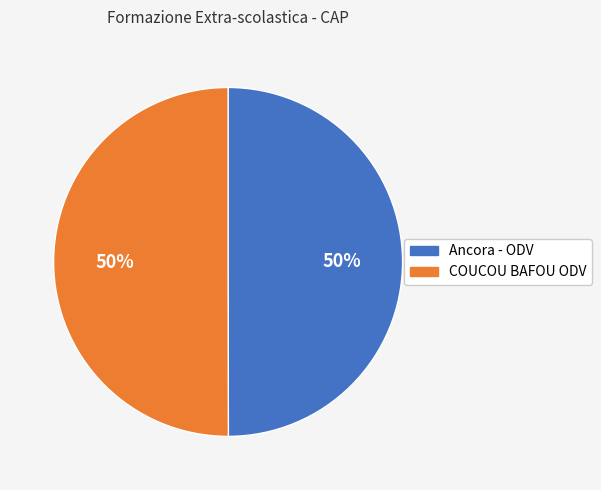

Do Ancora - ODV and COUCOU BAFOU ODV together represent more than half of the pie?

Yes